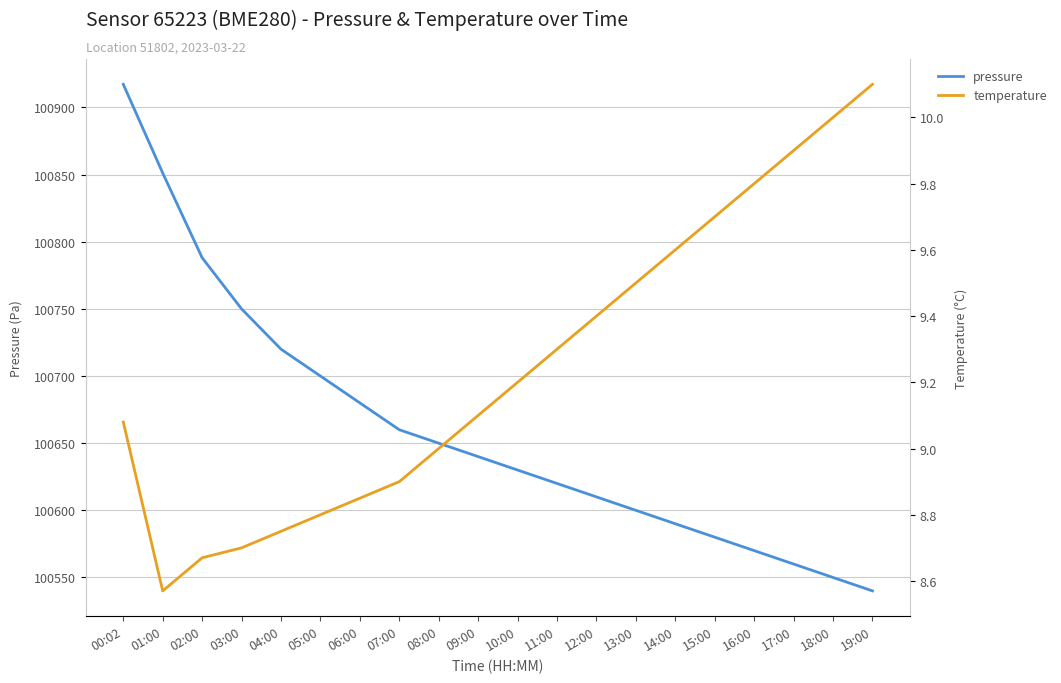

Which category has the lowest value across all series?

01:00